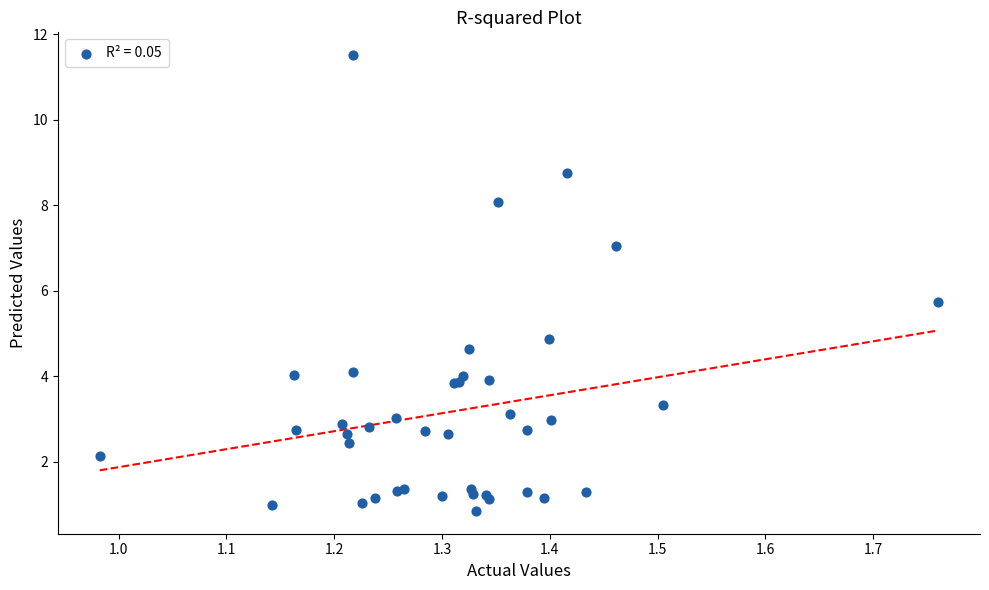

What Y value in the scatter plot is closest to 6?

5.7